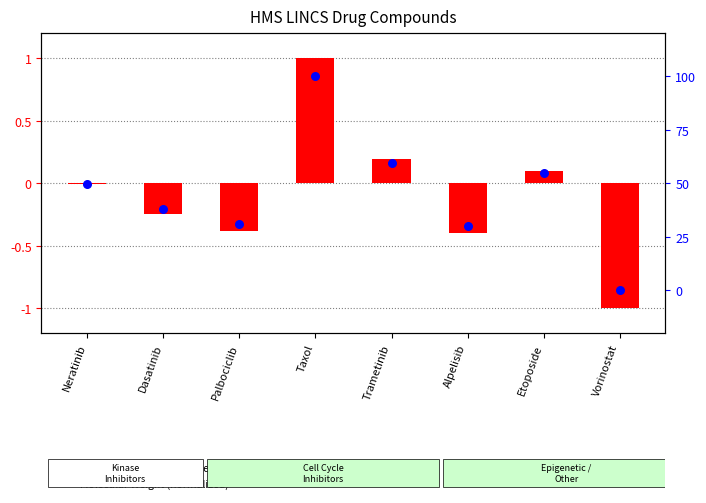

Which series has the largest Y range (max minus min)?

Molecular Weight (normalized)